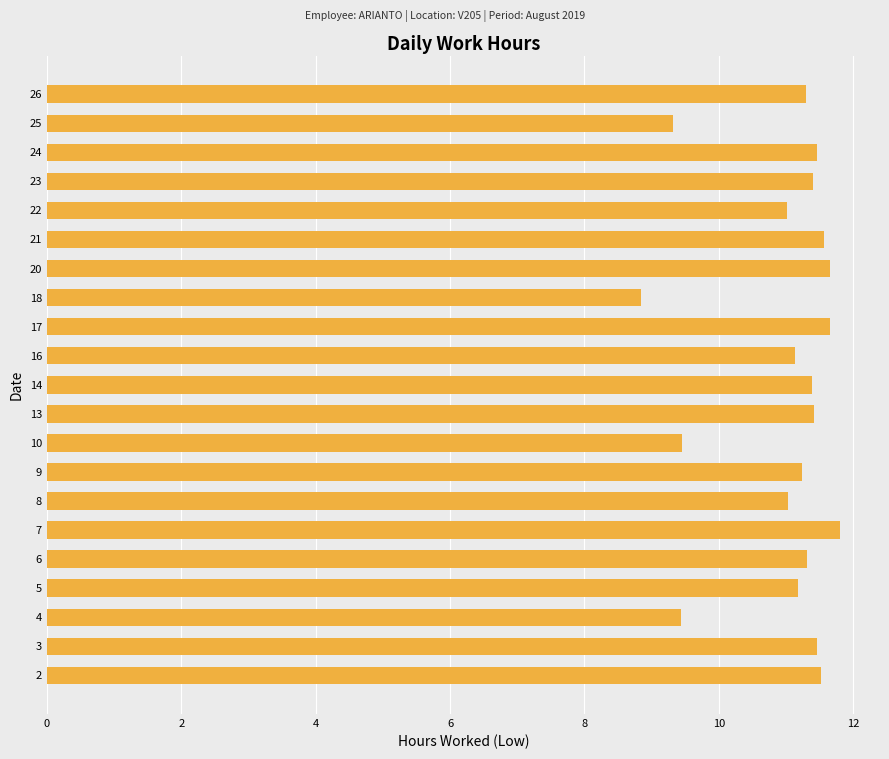

What is the approximate value at 24?

11.5